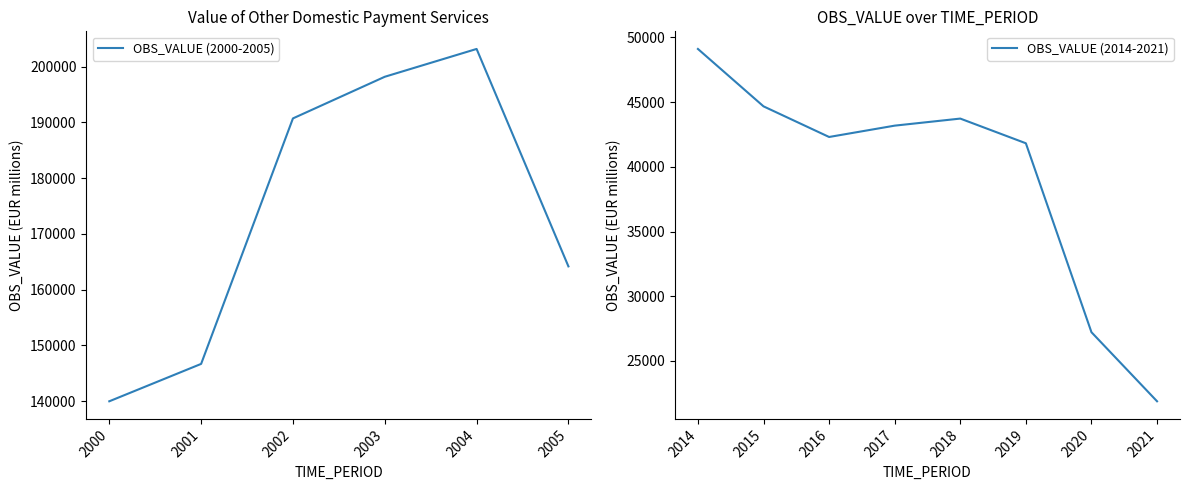

What is the value of the 5th point from the left?

203148.1